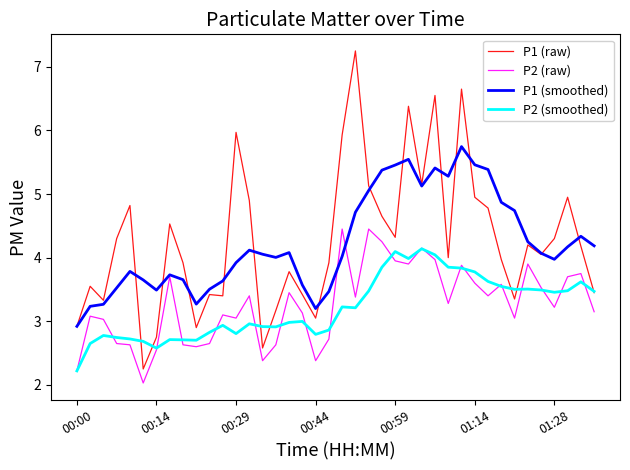

Which series has the largest range (max minus min)?

P1 (raw)